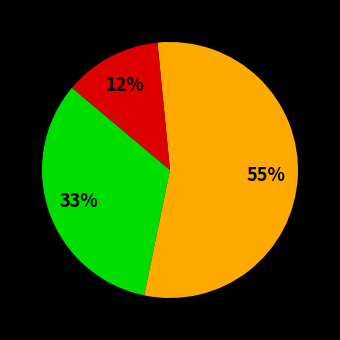

Count the number of slices in the pie.

3